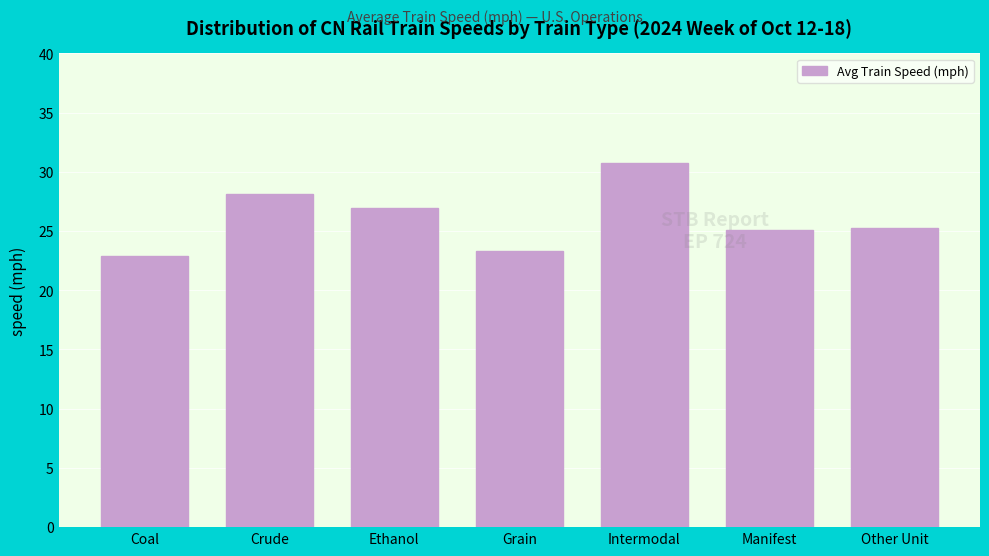

Reading right to left, extract all data points from this chart.

25.2	25.1	30.7	23.3	26.9	28.2	22.9